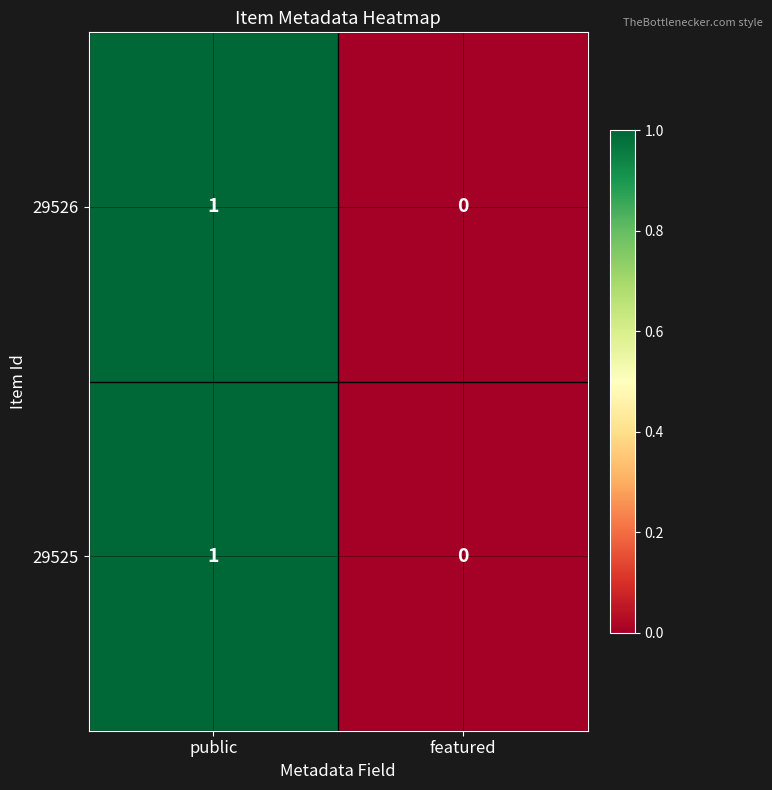

Reading right to left, transcribe all the data shown in this chart.

29526: 0	1
29525: 0	1